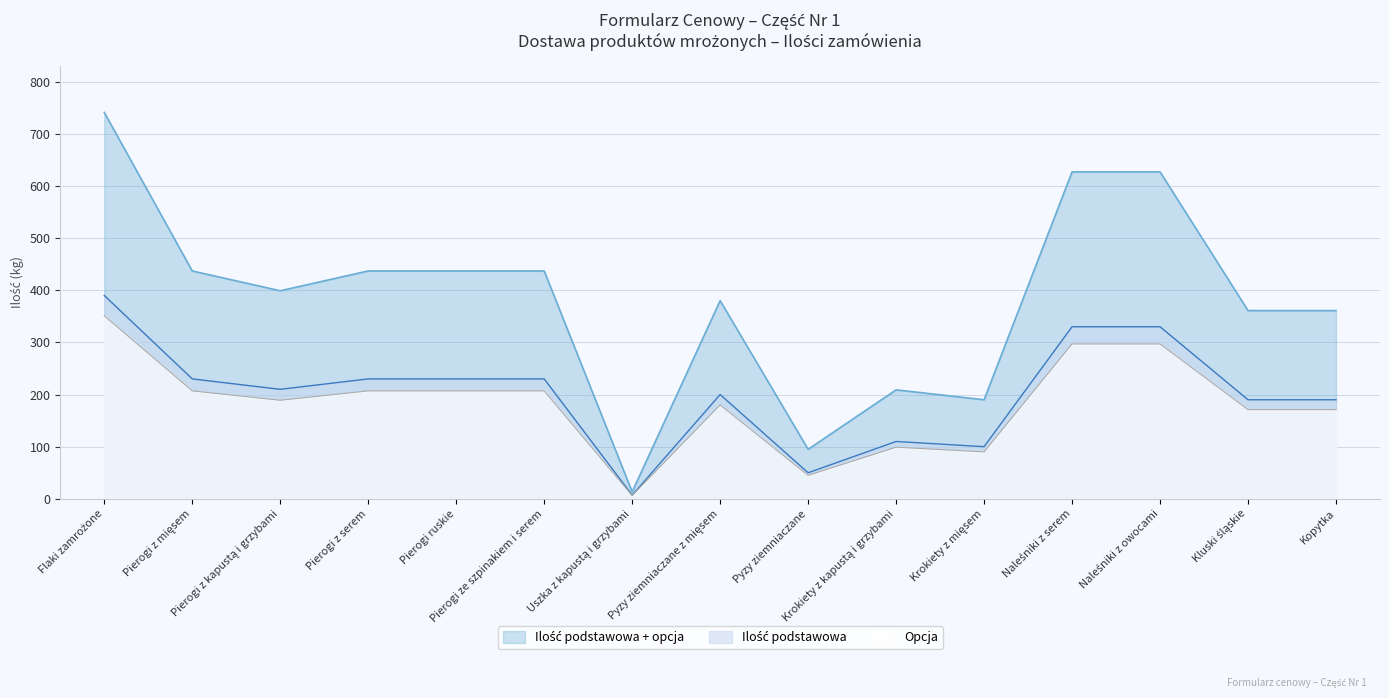

True or false: Ilość podstawowa + opcja and Ilość podstawowa intersect in this chart.

False